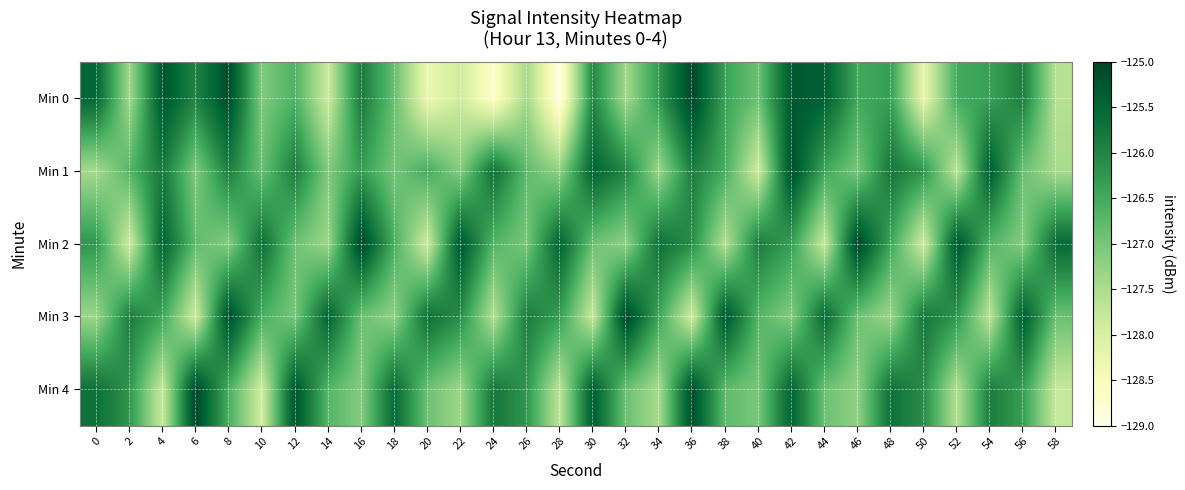

Between 28 and 48, which series saw the biggest shift?

Min 0